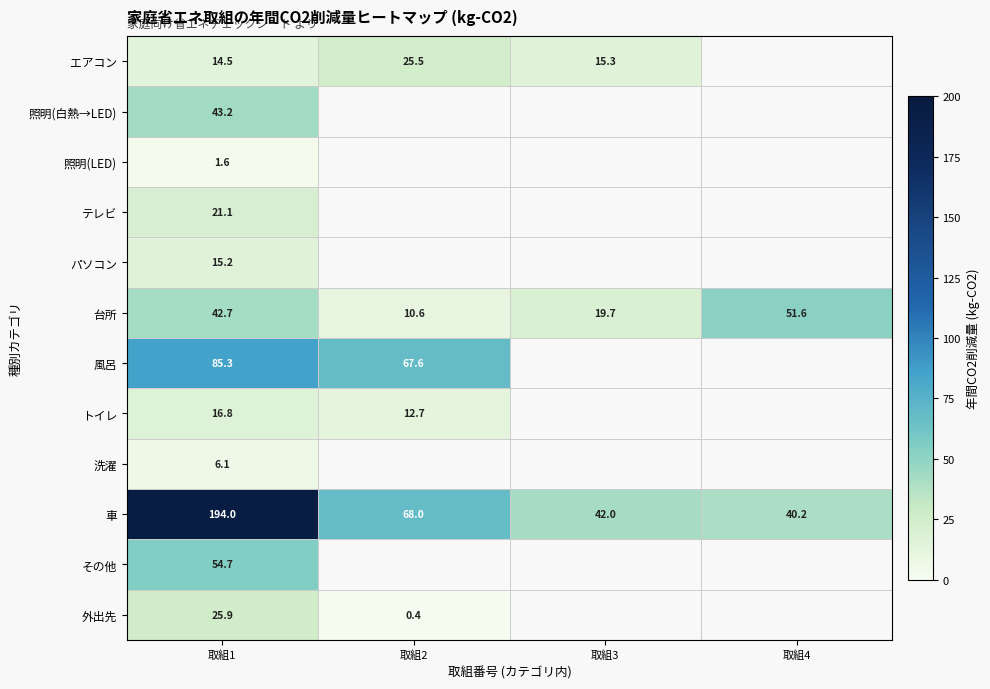

What is the difference between the highest and lowest values at 取組1?

192.4